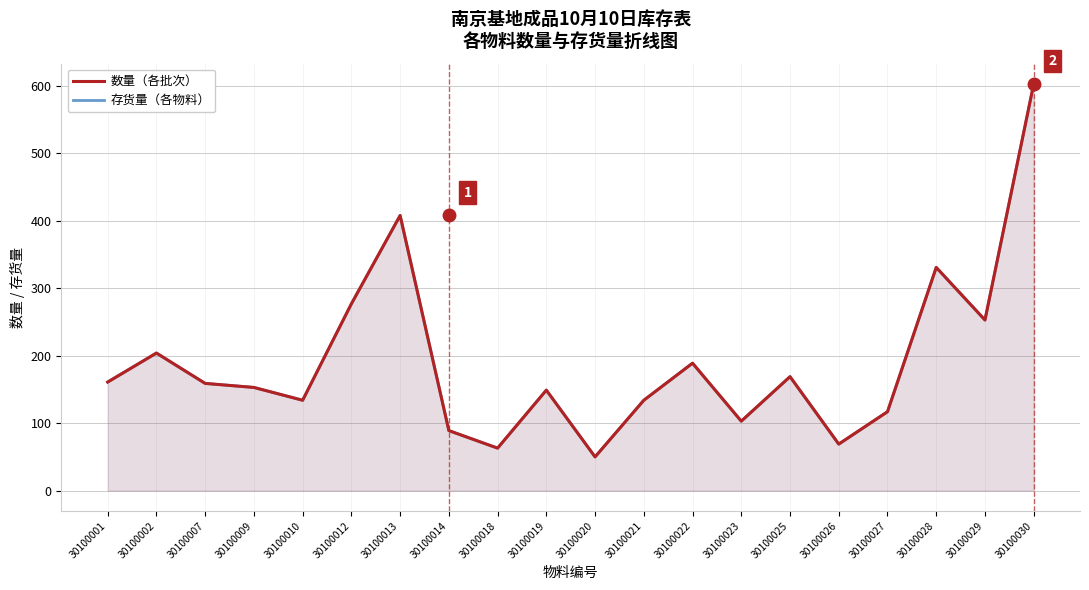

Between 30100001 and 30100010, which is larger?

30100001